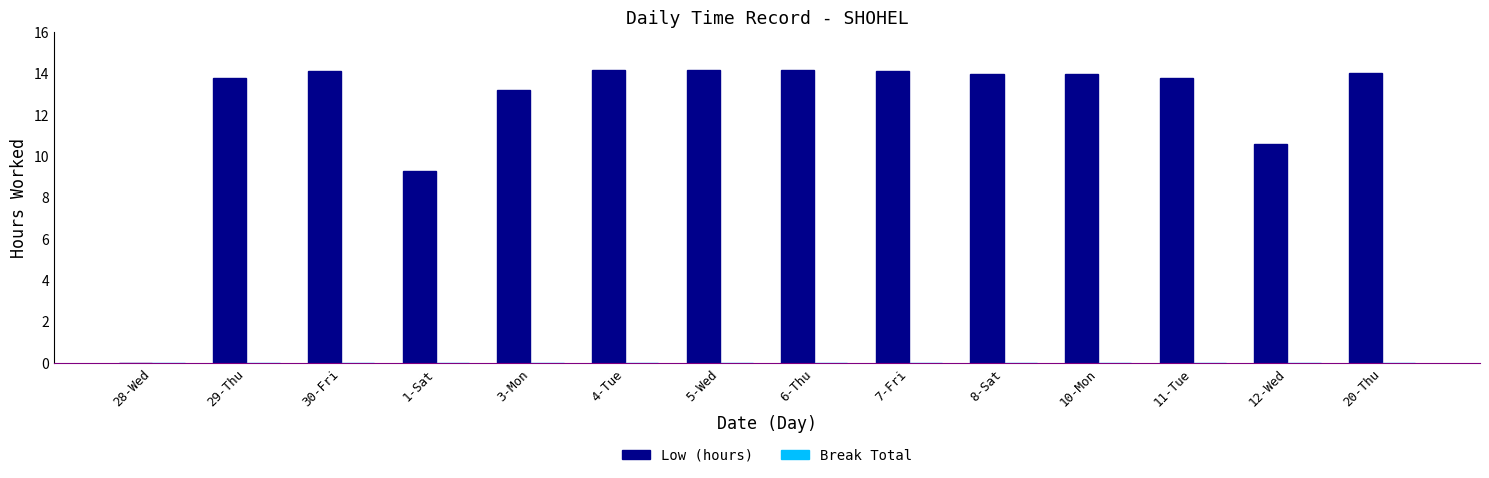

What is the greatest value displayed?

14.2